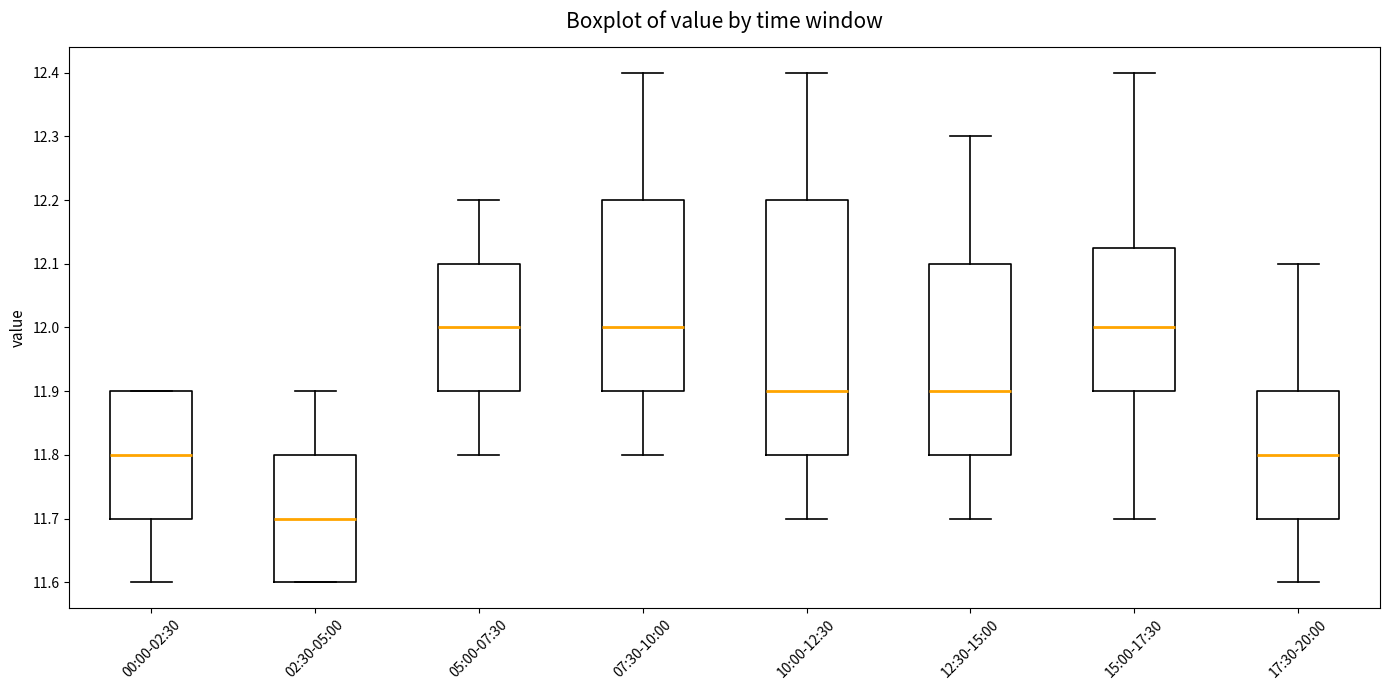

Where is the lower edge of the box for 15:00-17:30 on the y-axis? The values are not printed on the chart, so give them approximately, as read against the axis.

11.90